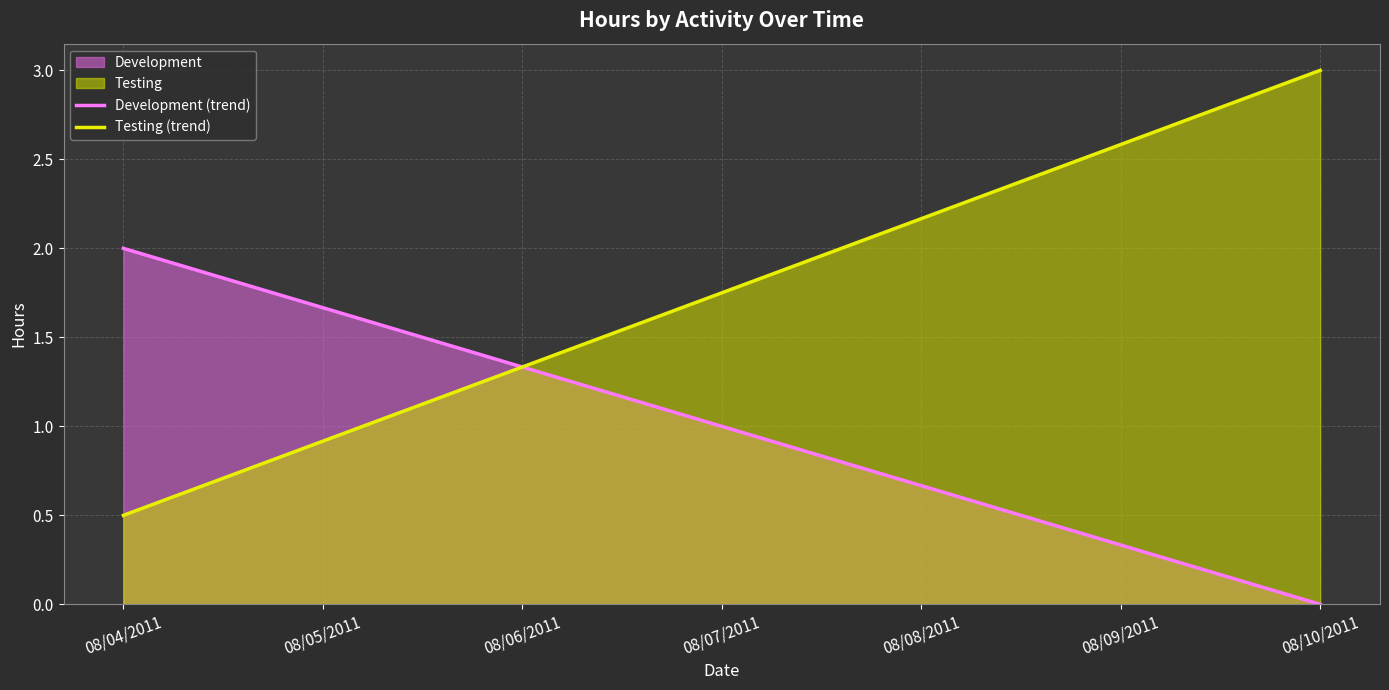

Which category has the lowest value across all series?

08/10/2011